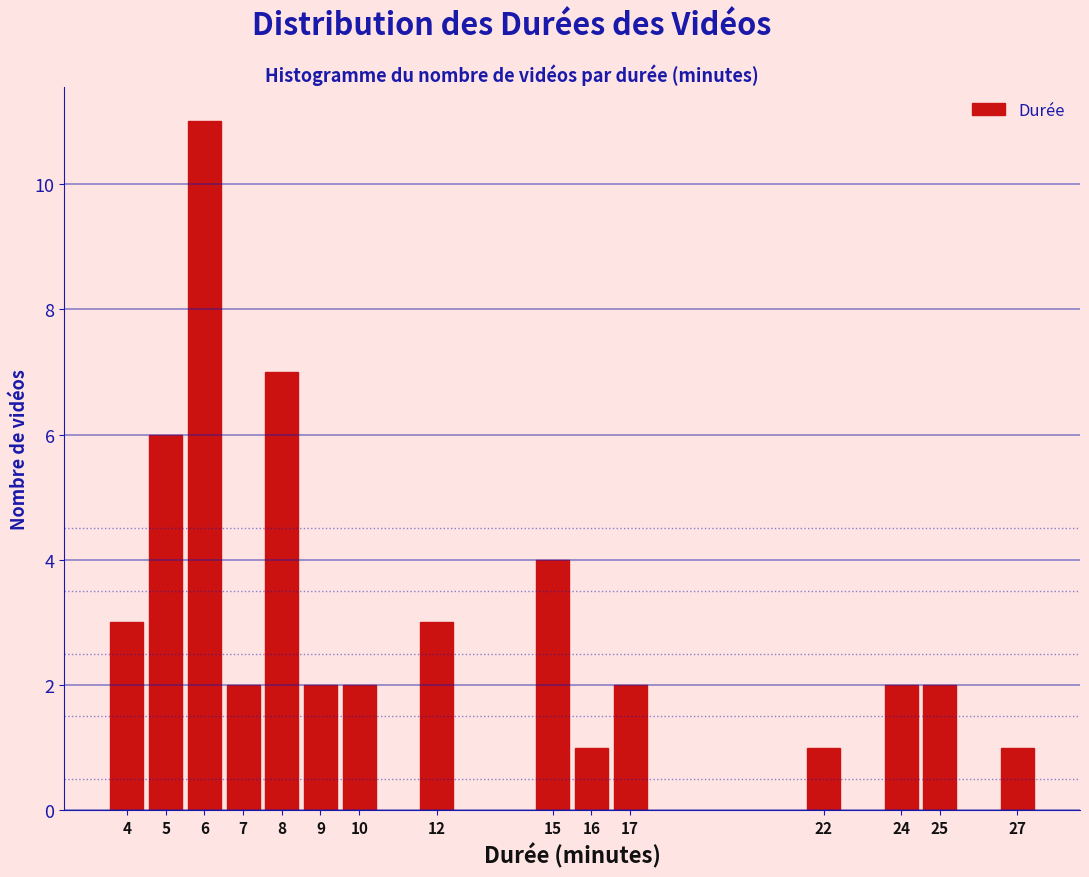

Reading right to left, list all the values displayed in this chart.

1	2	2	1	2	1	4	3	2	2	7	2	11	6	3